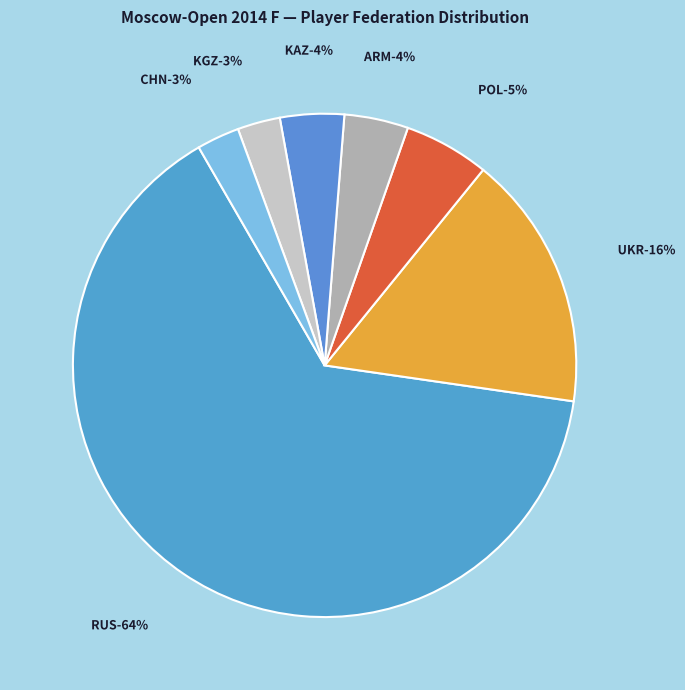

To the nearest percent, what is the combined percentage of ARM and UKR?

21%